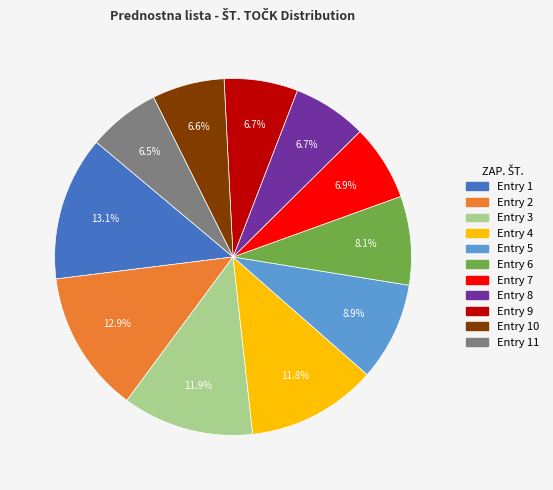

Is there a majority slice in this chart?

No